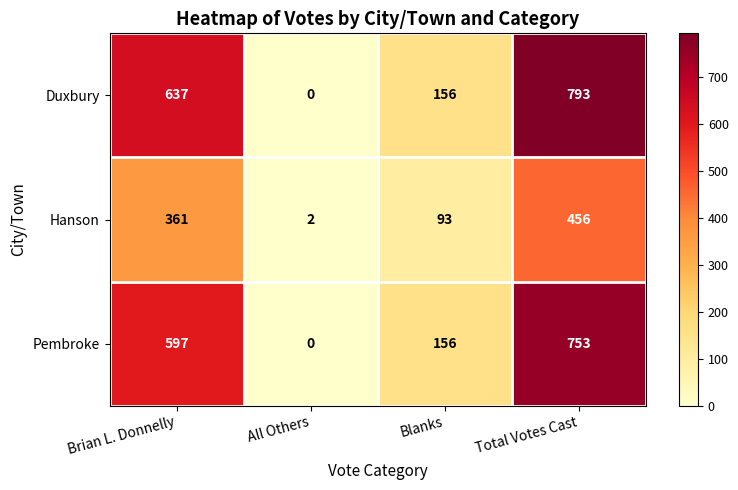

The Duxbury series shows 1401 at Total Votes Cast. True or false?

False